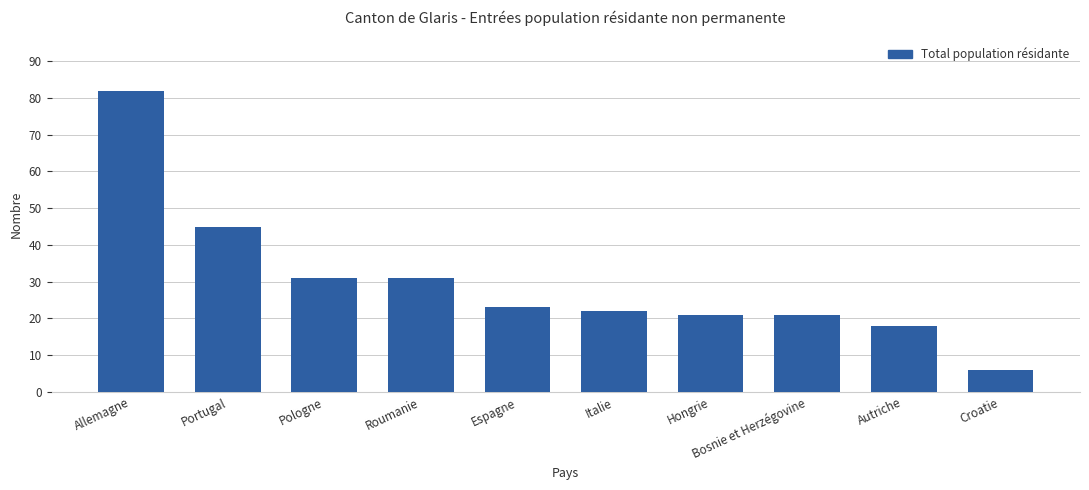

The chart shows a value of 31 at Roumanie. True or false?

True